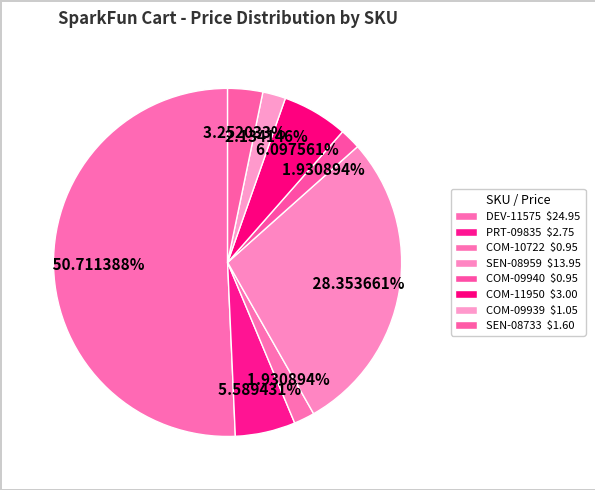

Which slice is the largest?

DEV-11575